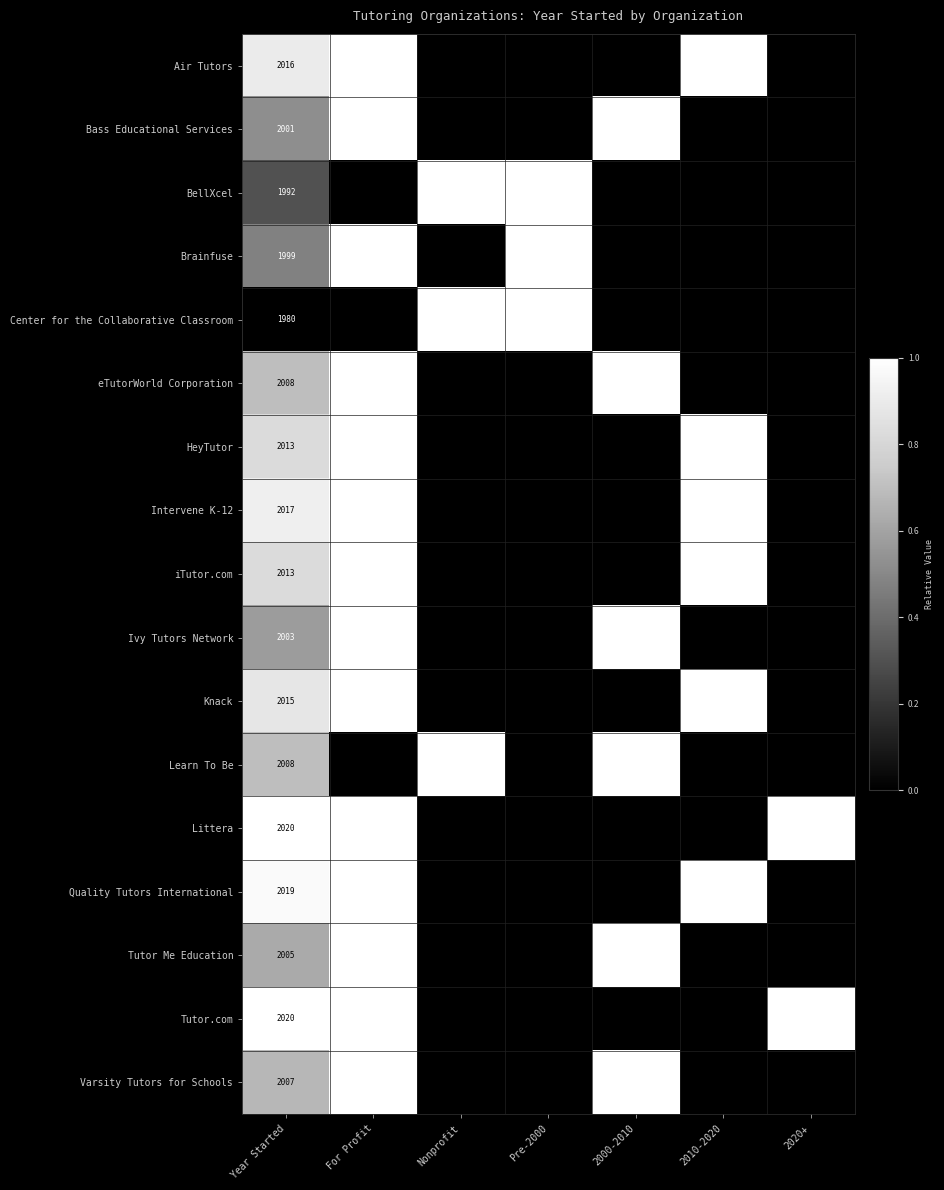

At which category is the sum across all series the highest?

For Profit